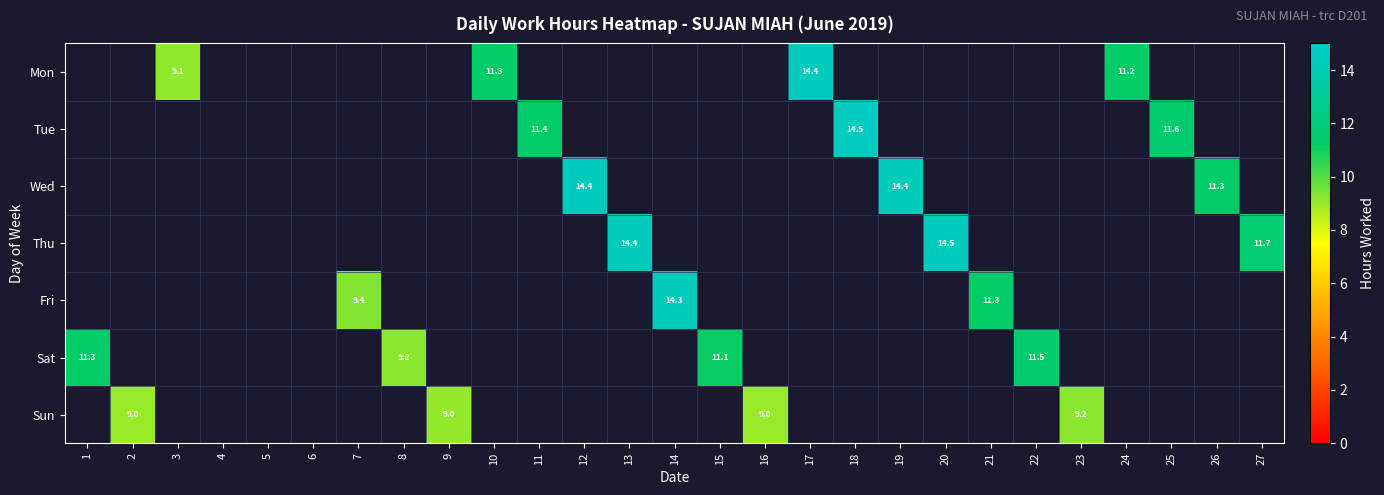

Is the value of Fri at 19 greater than the value of Sun at 14?

No